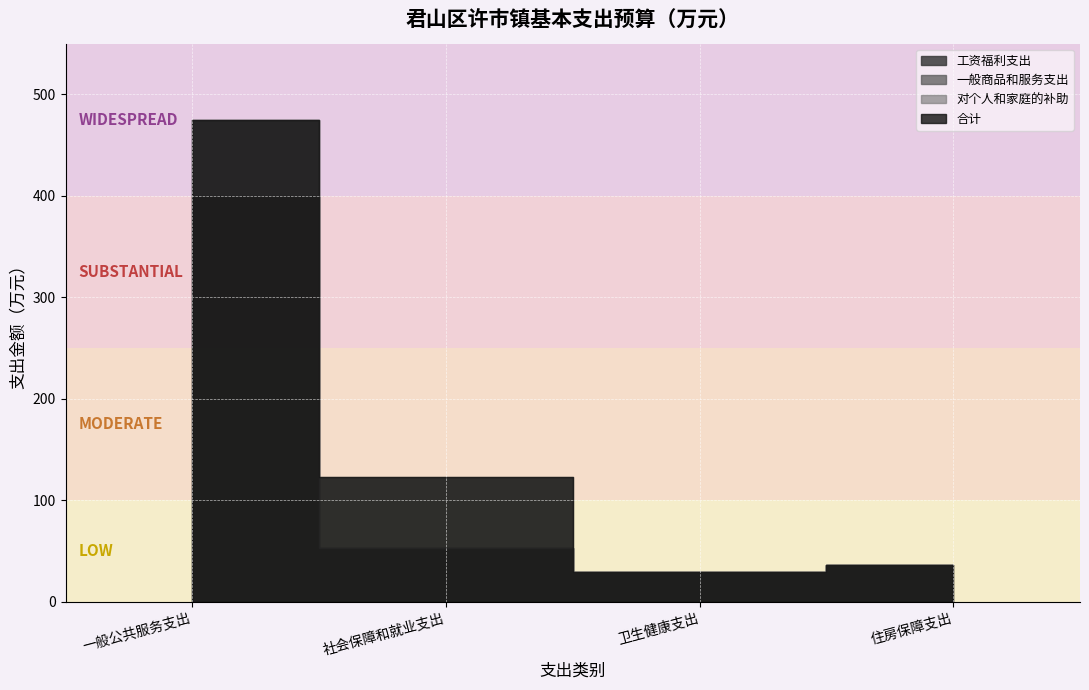

Between 一般公共服务支出 and 住房保障支出, which series saw the biggest shift?

合计